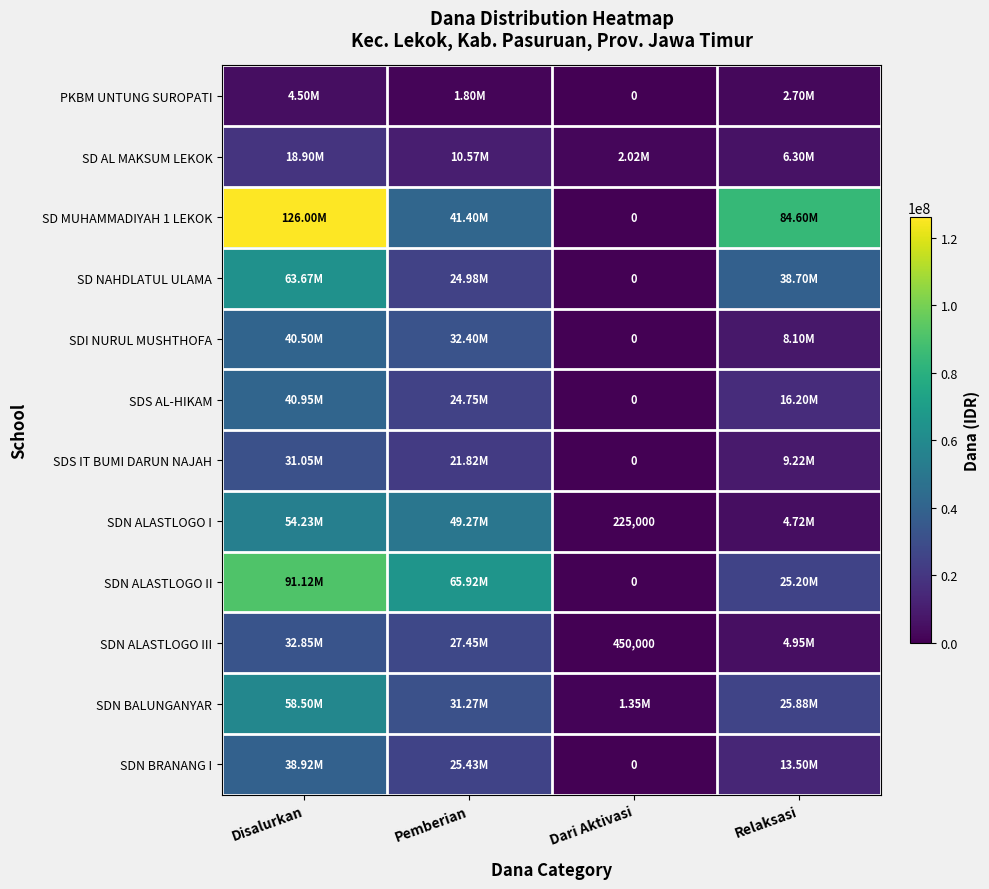

Which series has the largest range (max minus min)?

SD MUHAMMADIYAH 1 LEKOK